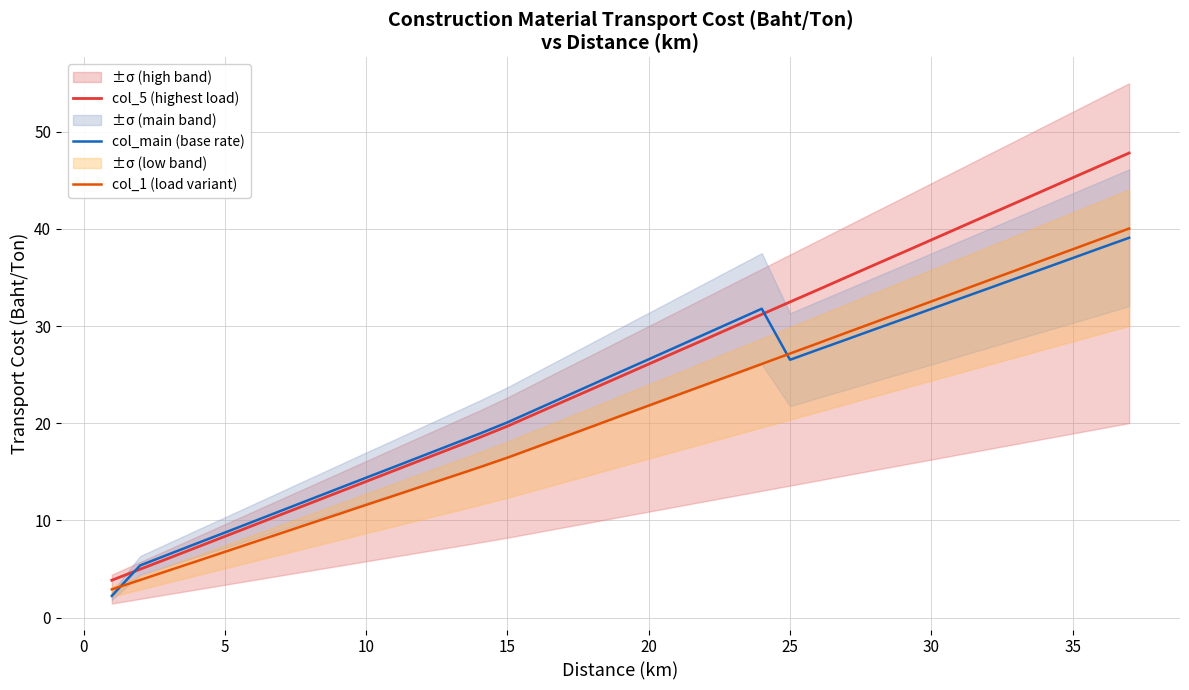

What is the value of the col_main (base rate) point at the 7th from the left?

11.0